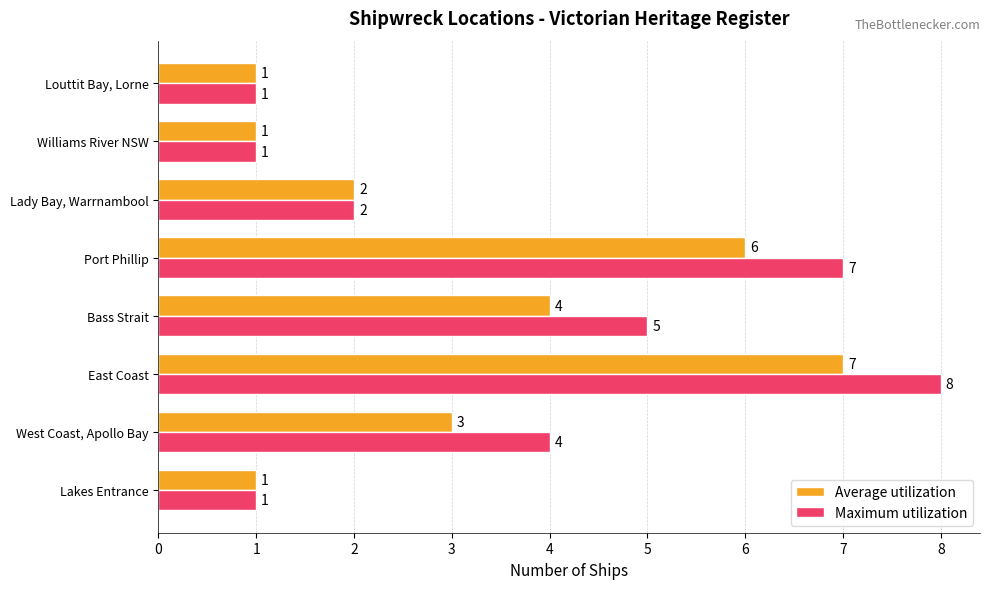

Is it true that Maximum utilization equals 6 at West Coast, Apollo Bay?

False